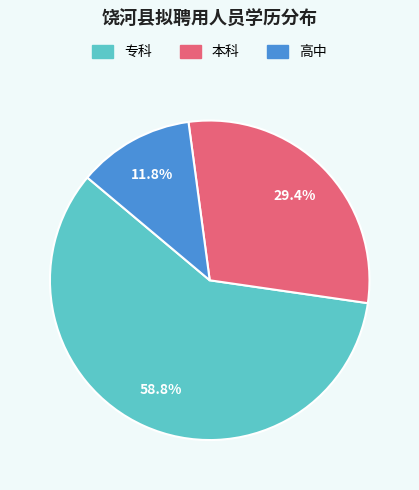

Rank the categories by value from highest to lowest.

专科, 本科, 高中